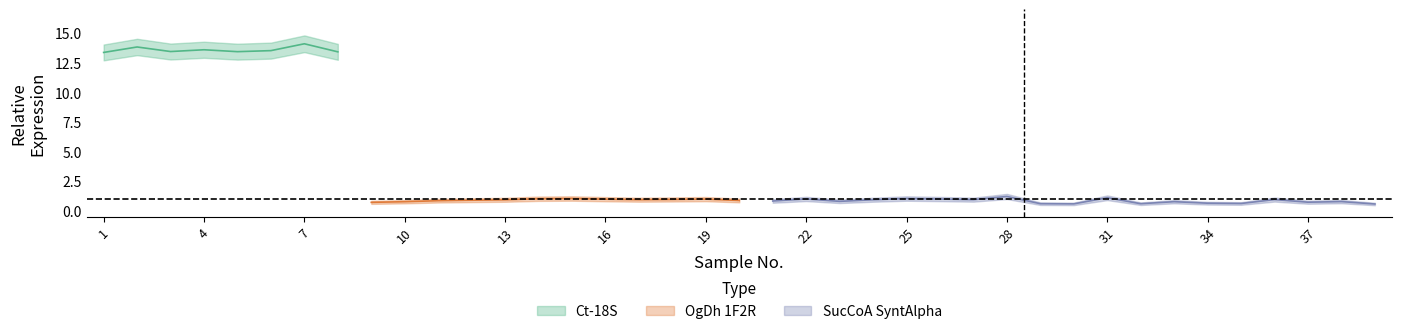

List the series in order of their peak value, highest first.

Ct-18S, OgDh 1F2R, SucCoASyntAlpha